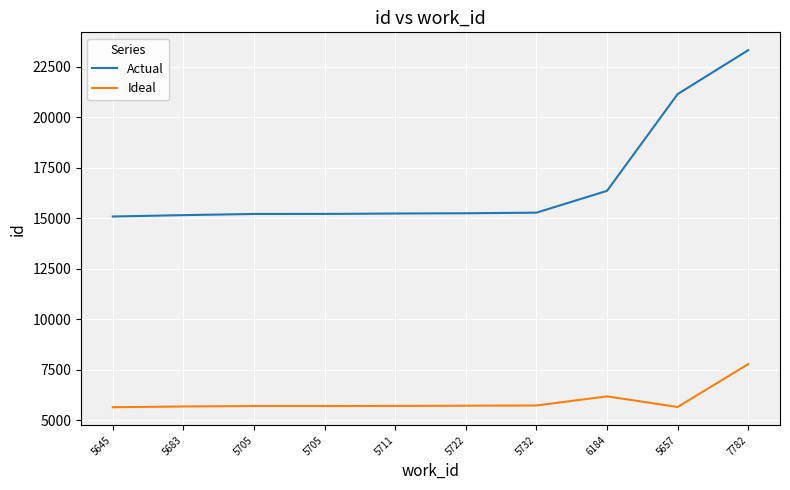

What is the difference between the highest and lowest values at 5705?

9512